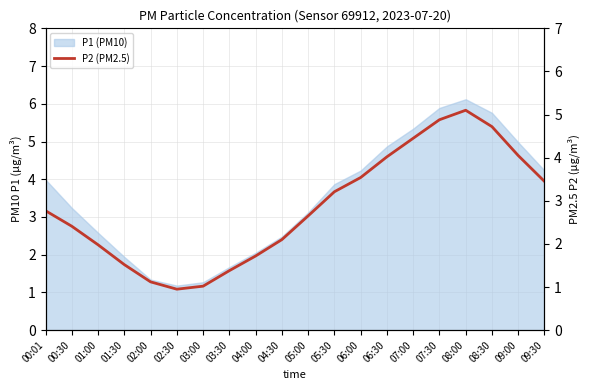

Between 02:30 and 05:00, which is larger?

05:00